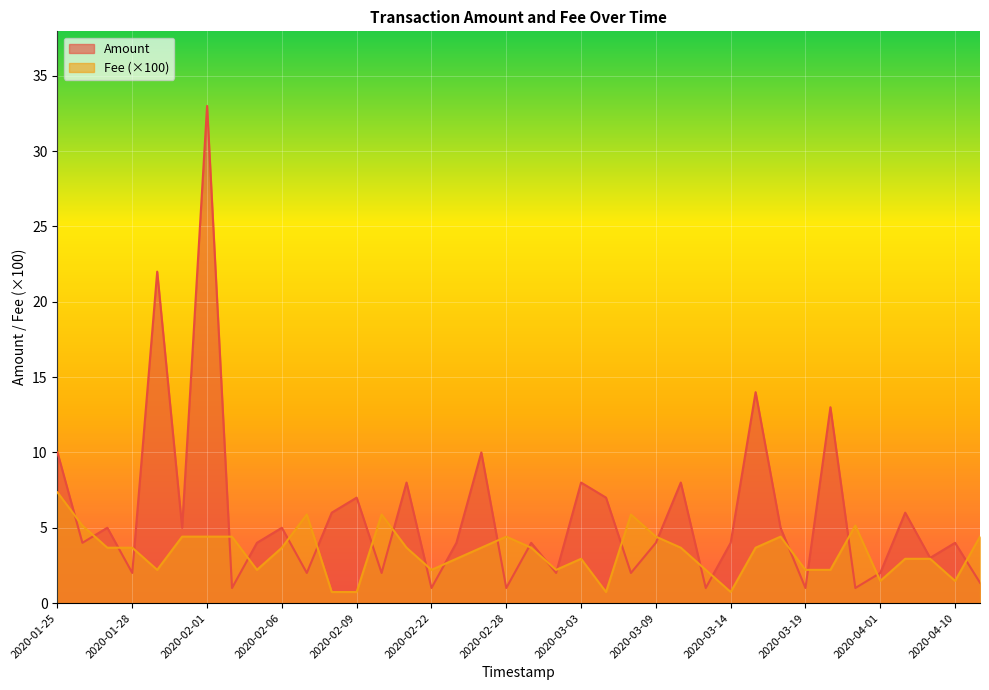

Reading left to right, extract all data points from this chart.

Amount: 10.0	4.0	5.0	2.0	22.0	5.0	33.0	1.0	4.0	5.0	2.0	6.0	7.0	2.0	8.0	1.0	4.0	10.0	1.0	4.0	2.0	8.0	7.0	2.0	4.0	8.0	1.0	4.0	14.0	5.0	1.0	13.0	1.0	2.0	6.0	3.0	4.0	1.4
Fee: 7.3	5.1	3.7	3.7	2.2	4.4	4.4	4.4	2.2	3.7	5.9	0.7	0.7	5.9	3.7	2.2	2.9	3.7	4.4	3.7	2.2	2.9	0.7	5.9	4.4	3.7	2.2	0.7	3.7	4.4	2.2	2.2	5.1	1.5	2.9	2.9	1.5	4.4